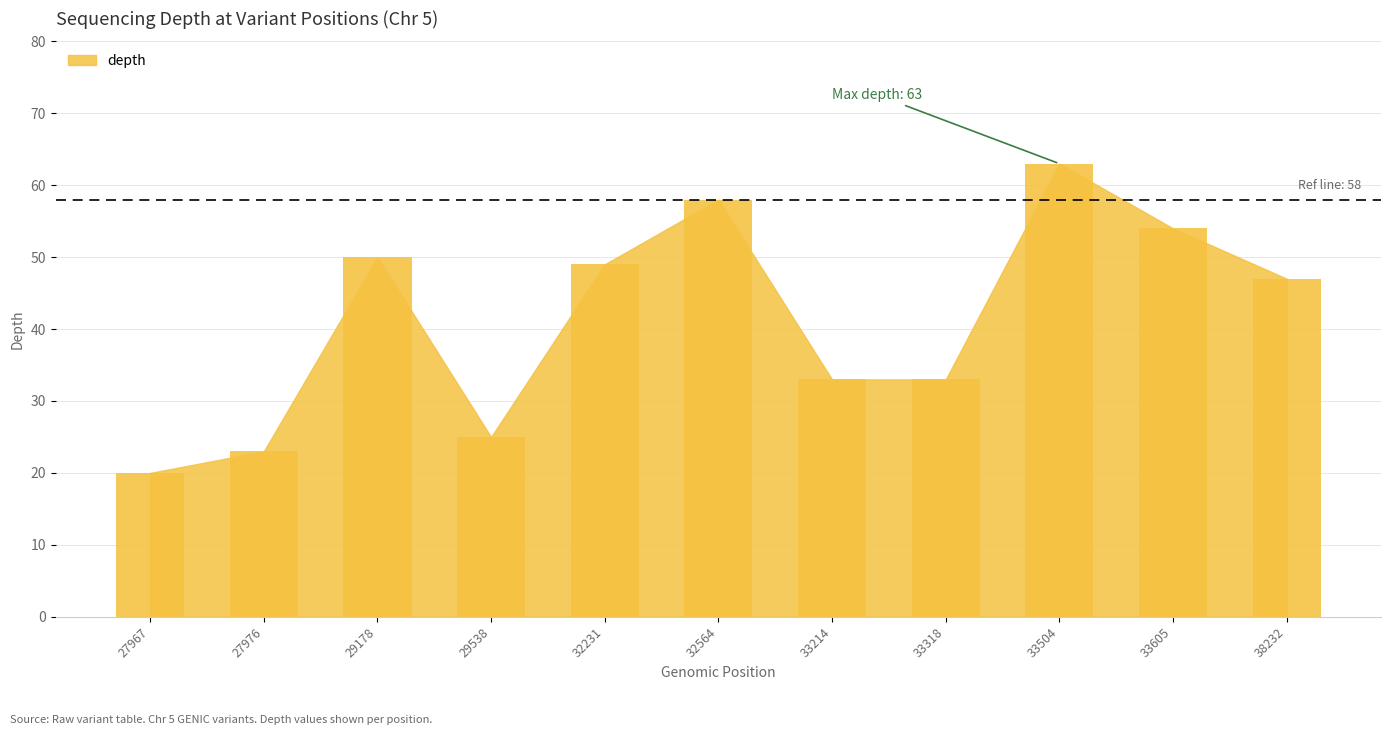

How many data points are less than 47?

5